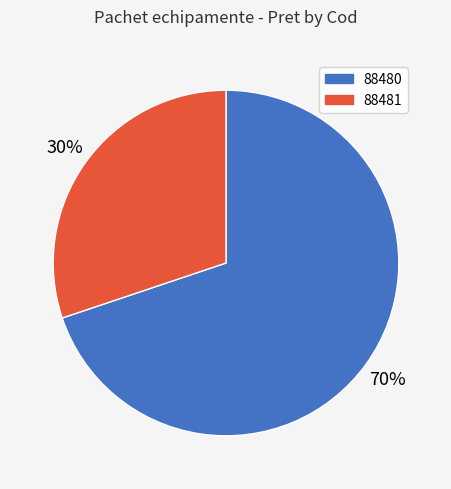

Is the sum of 88480 and 88481 greater than half?

Yes